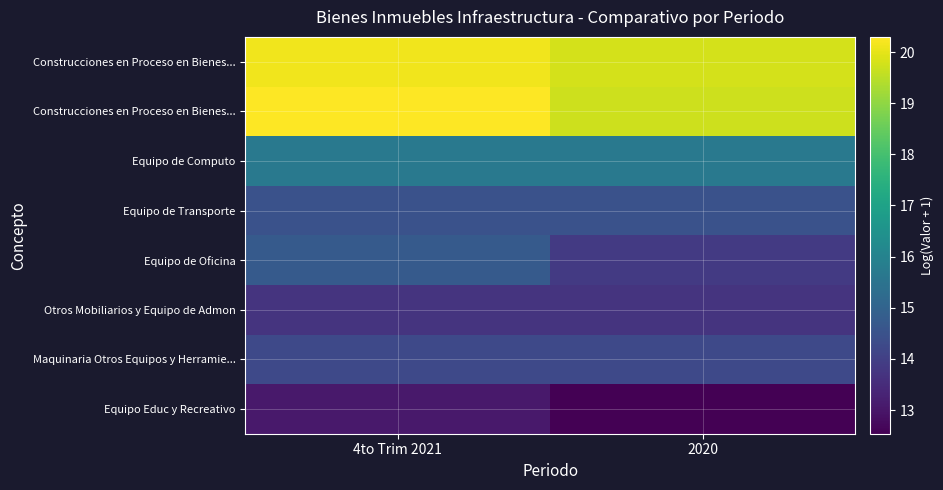

Which has a higher value, 4to Trim 2021 or 2020?

4to Trim 2021